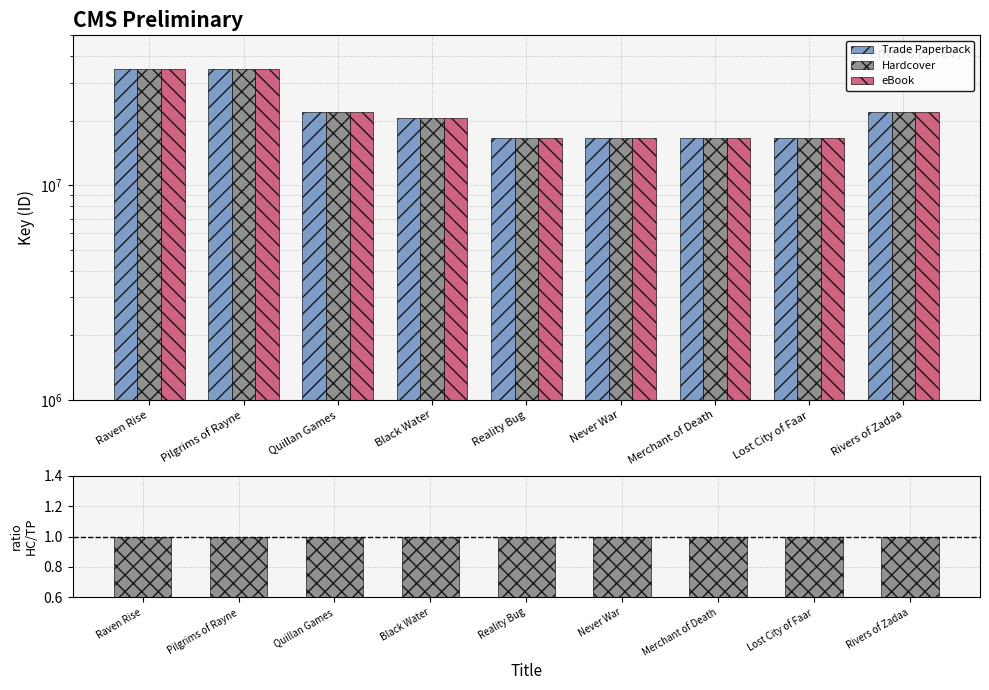

Which category has the lowest value across all series?

Raven Rise